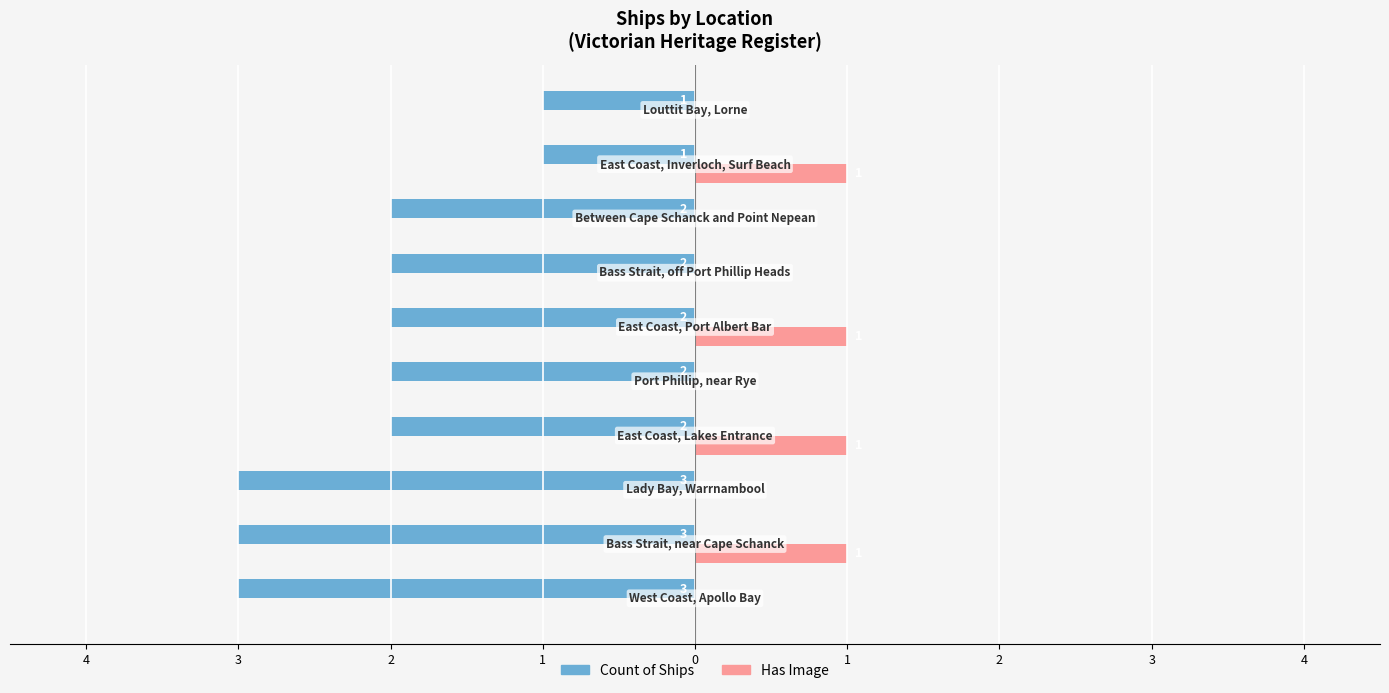

What are all the series names shown in the legend?

Count of Ships, Has Image